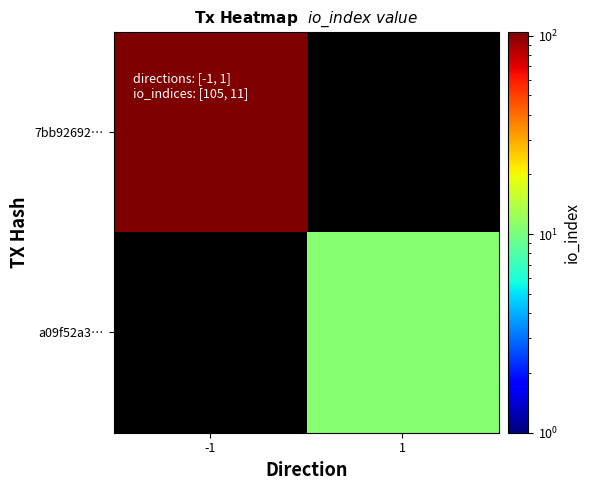

At how many categories does at least one series exceed 48?

1